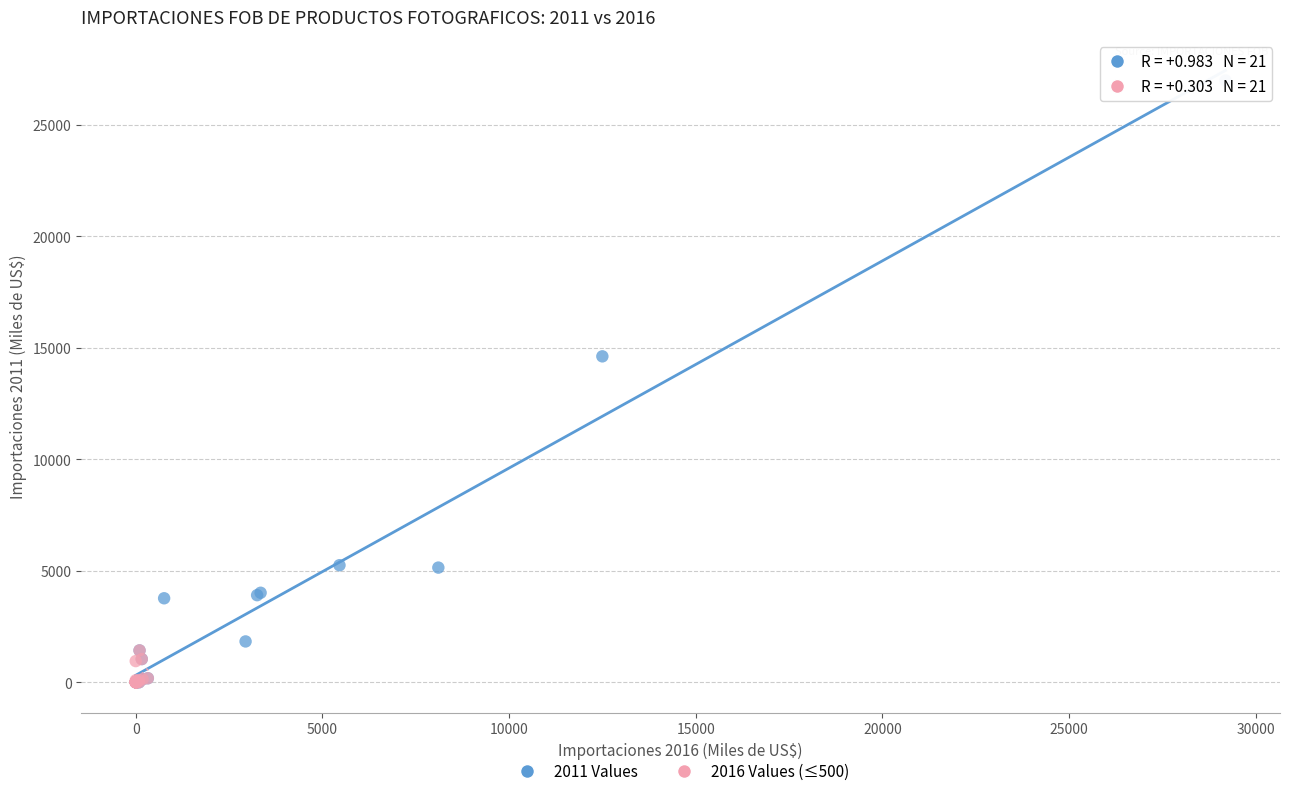

Which series has the widest spread of Y values?

2011 Values